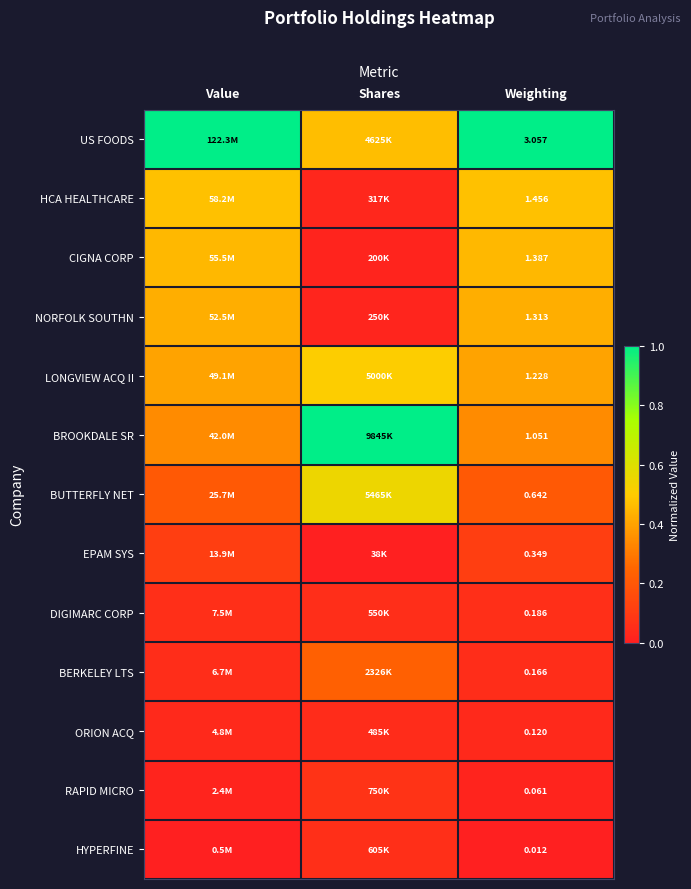

True or false: BROOKDALE SR has a value of 0.2 at Value.

False